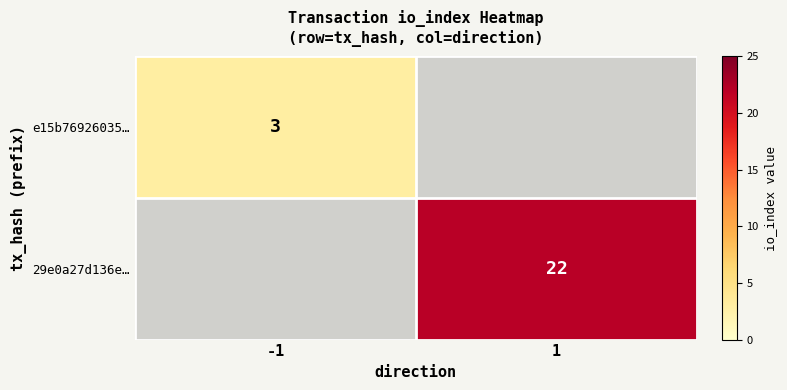

Is it true that 29e0a27d136e… equals 22 at 1?

True